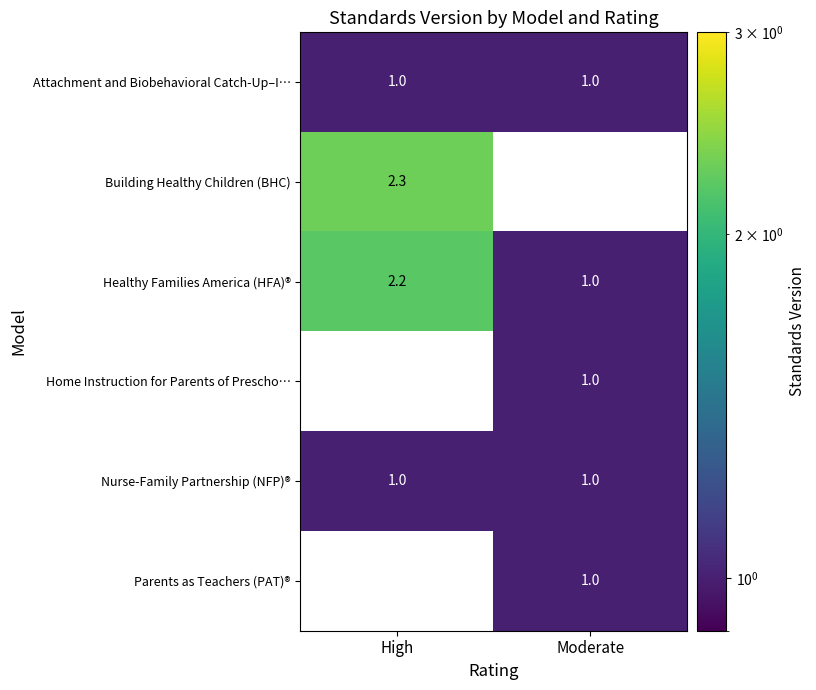

Which category has the lowest value across all series?

Moderate